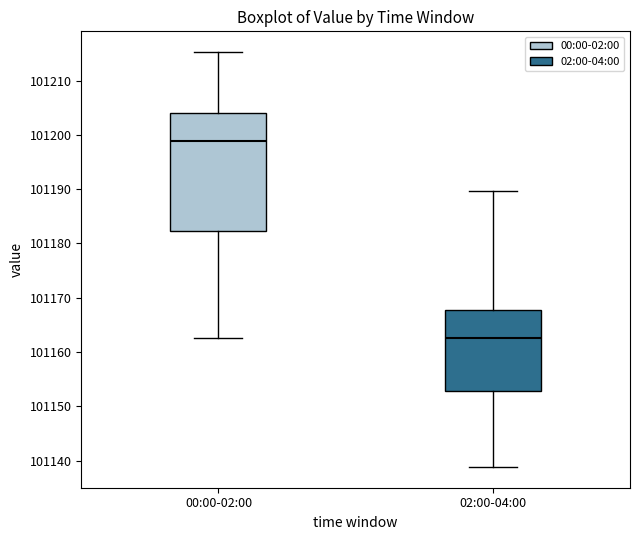

Comparing the boxes themselves (not the whiskers), which one is the tallest?

00:00-02:00